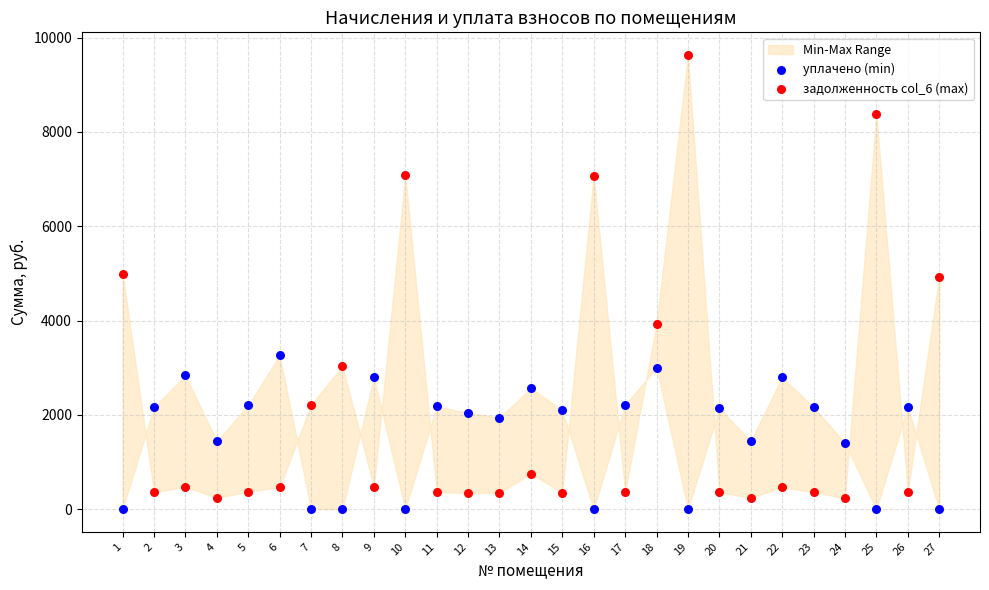

Across all data points, what is the range of Y values (max minus min)?

9631.9